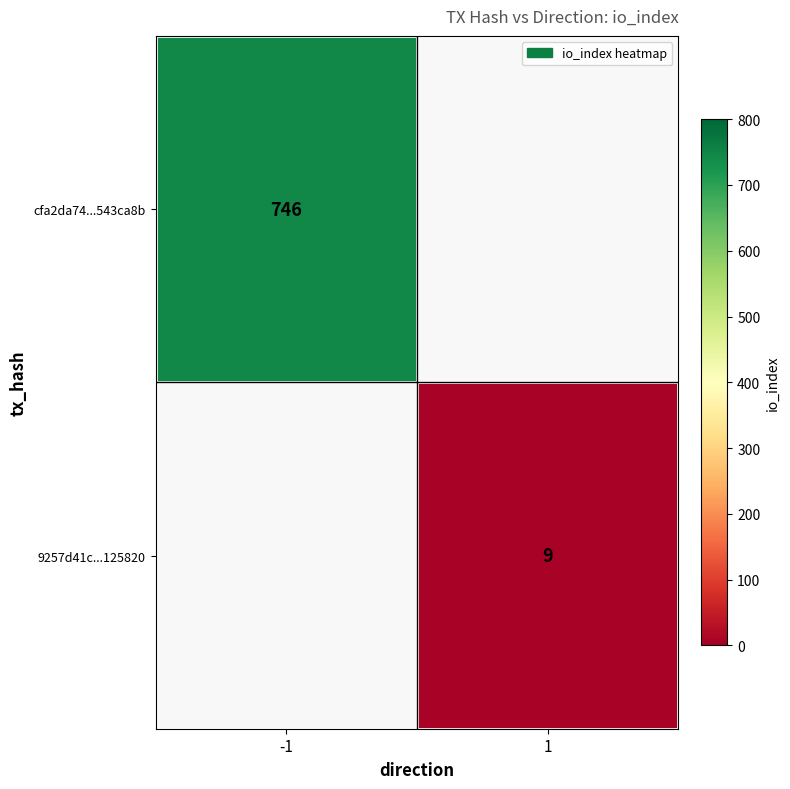

Is the value of cfa2da74...543ca8b at -1 greater than the value of 9257d41c...125820 at 1?

Yes